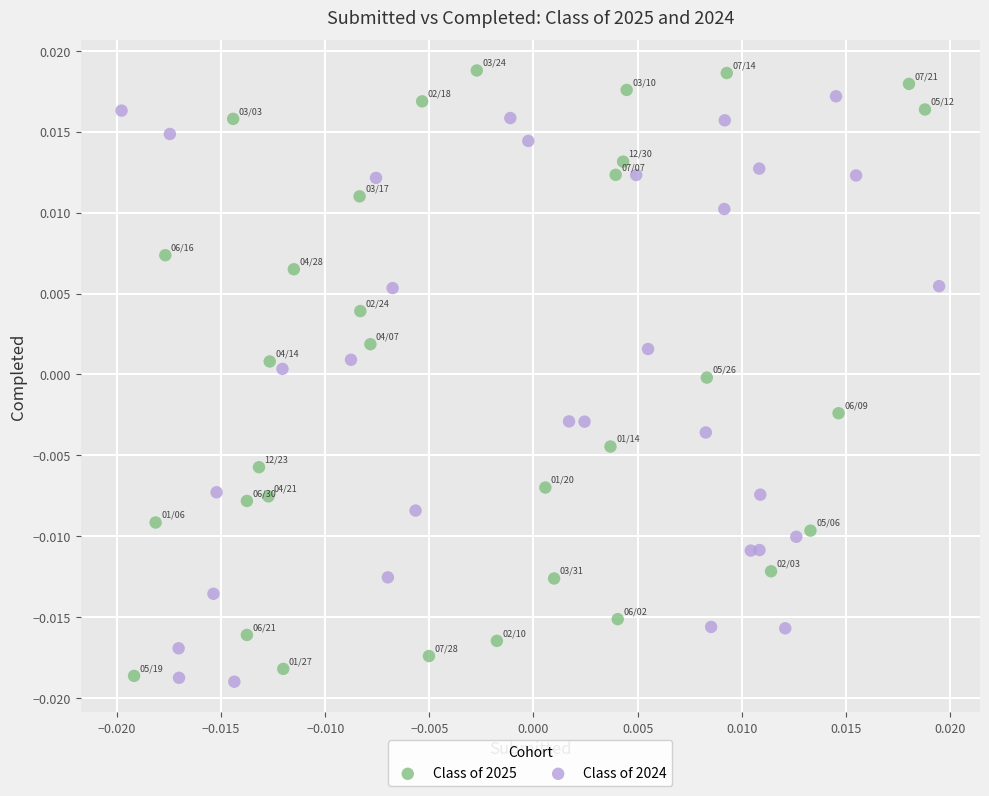

What are all the series names shown in the legend?

Class of 2025, Class of 2024